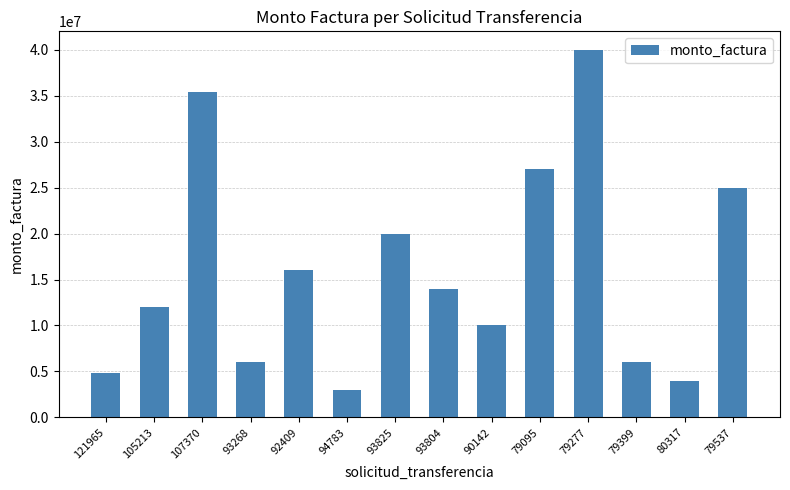

What is the change in value from 79277 to 79537?

-15000000